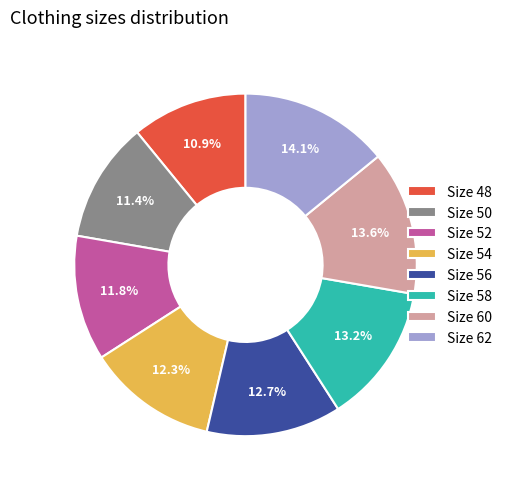

How much of the chart is everything except Size 58?

86.8%